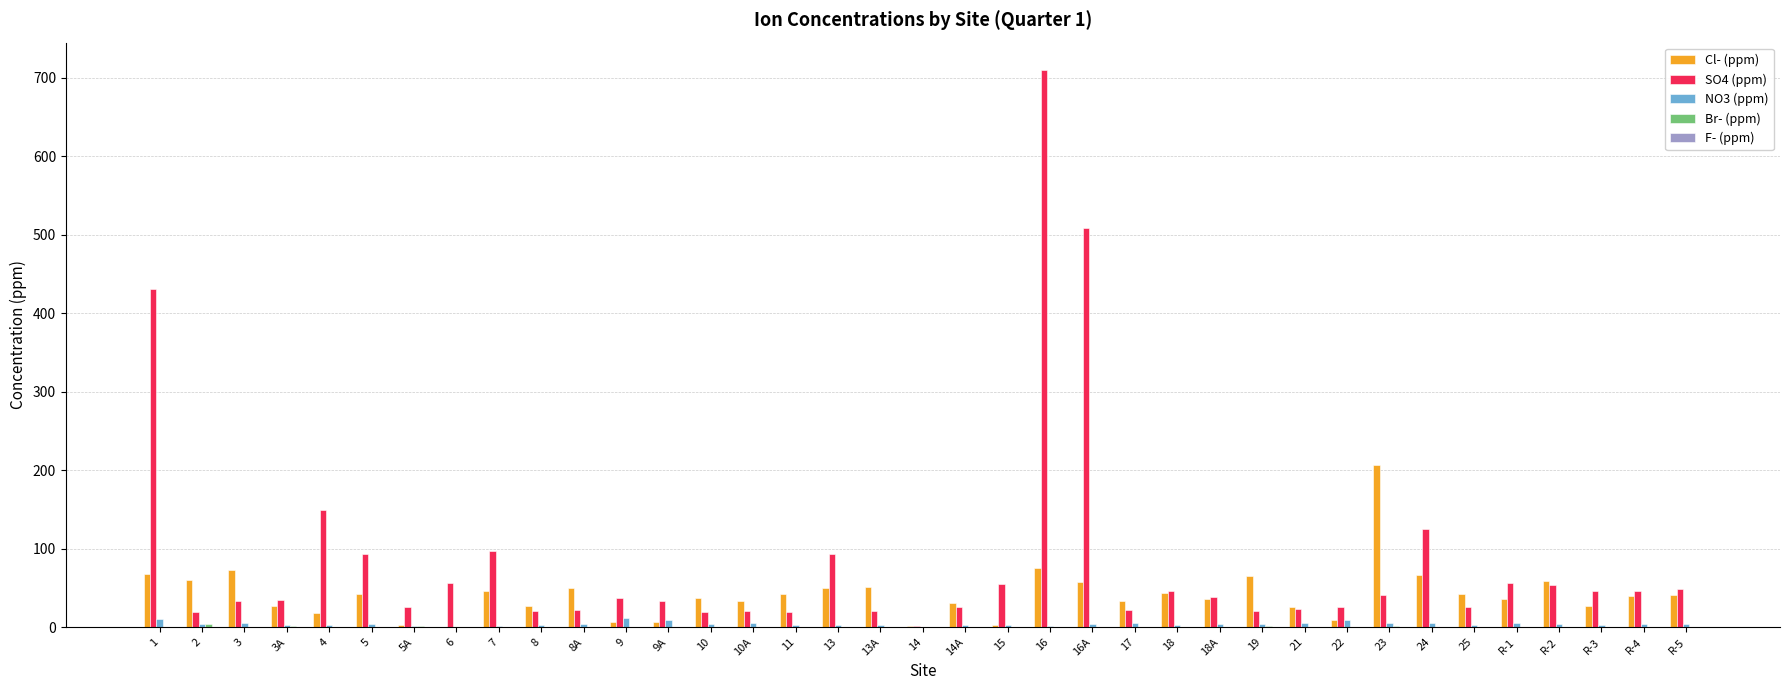

What is the greatest value displayed?

709.5